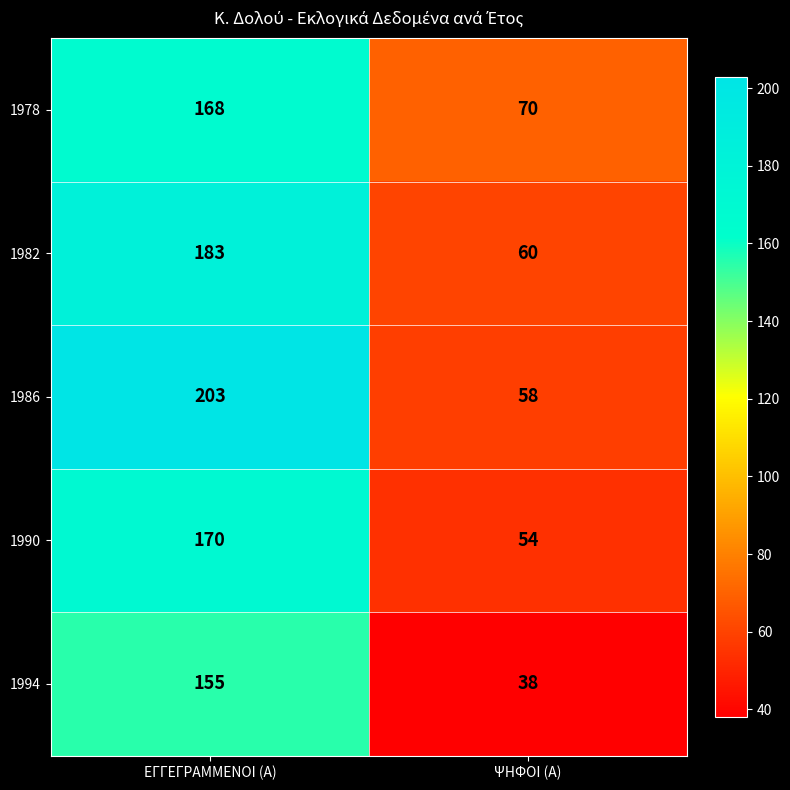

How many data points does each series have?

2